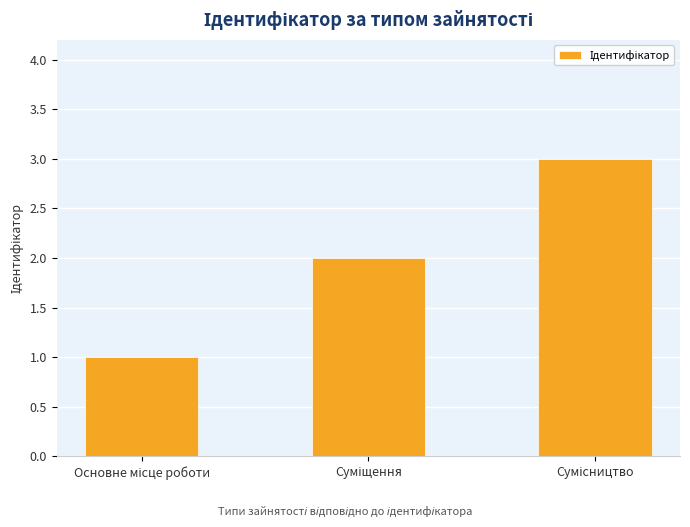

Count the number of categories in the chart.

3